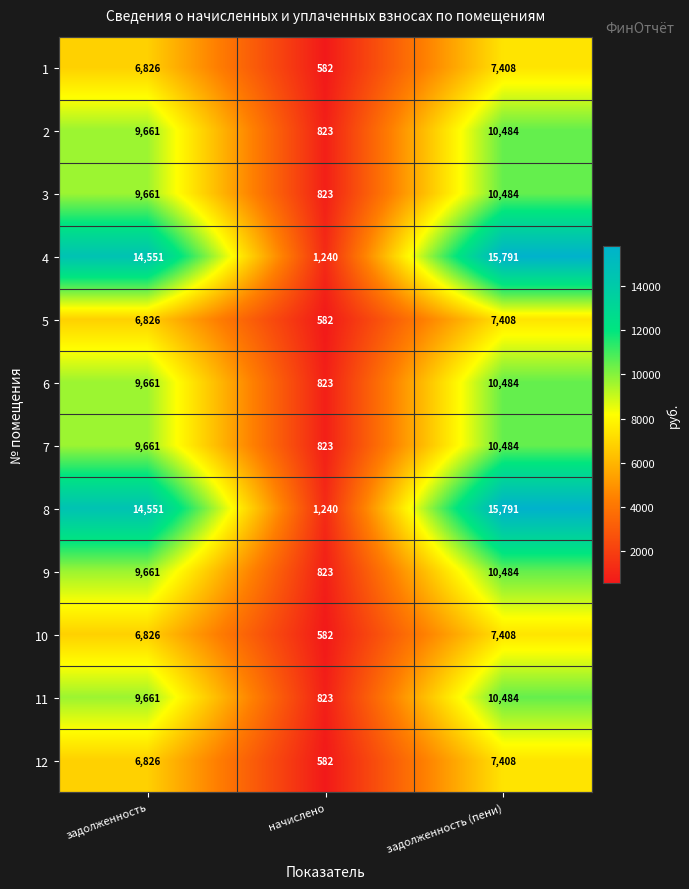

The value of 10 at задолженность (пени) is 7408. True or false?

True